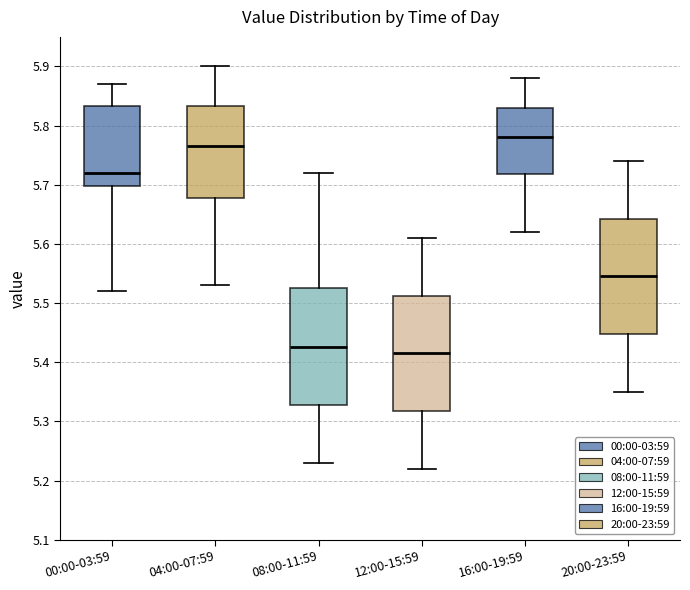

Where is the lower edge of the box for 20:00-23:59 on the y-axis? The values are not printed on the chart, so give them approximately, as read against the axis.

5.45